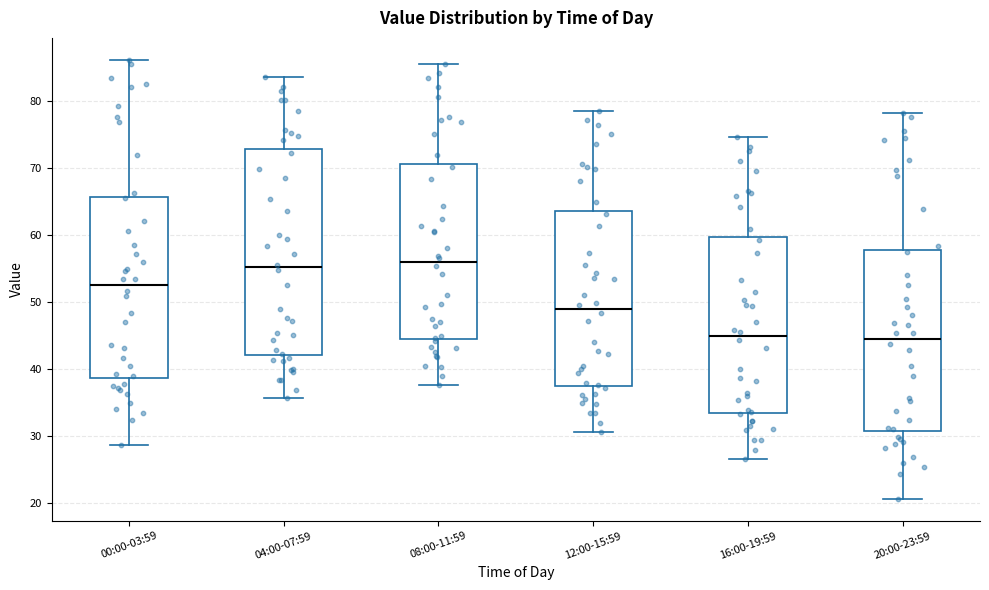

Reading left to right, read every box against the y-axis: the position of its median line, the range the box covers, and the ends of its whiskers. The values are not printed on the chart, so give them approximately, as read against the axis.

00:00-03:59: median 53, box 39 to 66, whiskers 29 to 86
04:00-07:59: median 55, box 42 to 73, whiskers 36 to 84
08:00-11:59: median 56, box 45 to 71, whiskers 38 to 86
12:00-15:59: median 49, box 38 to 64, whiskers 31 to 79
16:00-19:59: median 45, box 34 to 60, whiskers 27 to 75
20:00-23:59: median 45, box 31 to 58, whiskers 21 to 78